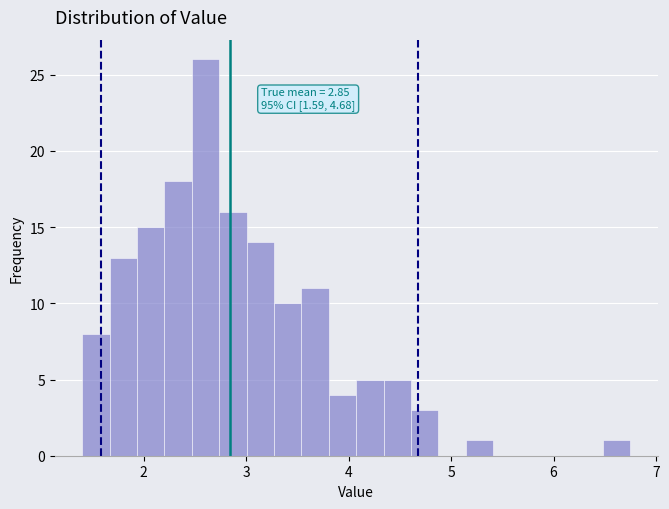

Around what value on the x-axis is the tallest bar? Give the approximate position of its centre, as read against the axis.

2.6